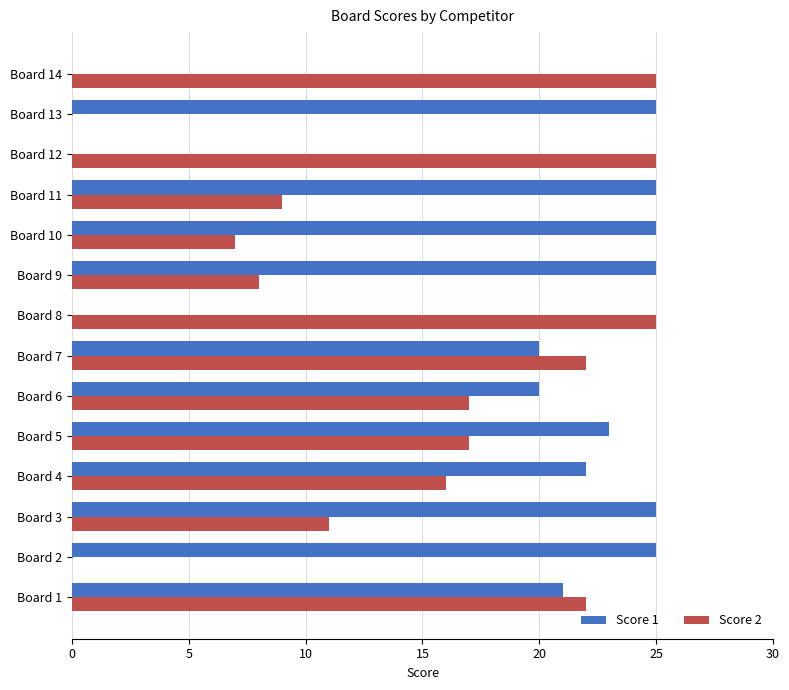

What is the sum of the Score 2 values at Board 4 and Board 6?

33